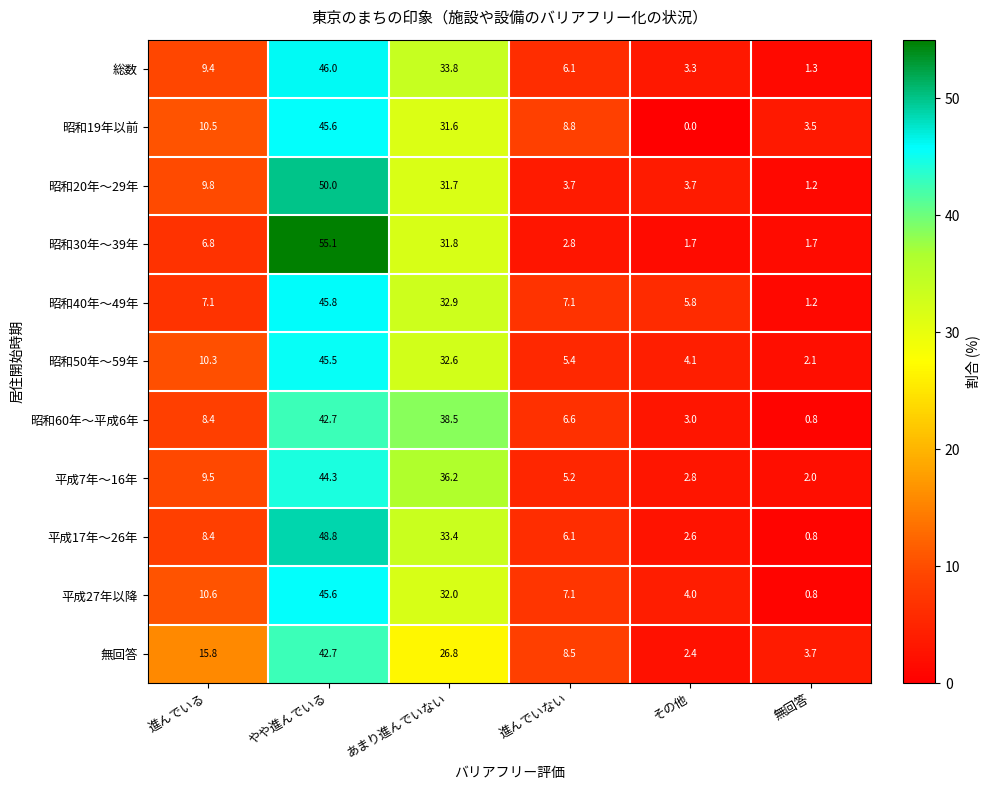

What value does the 平成27年以降 series have at 進んでいない?

7.1